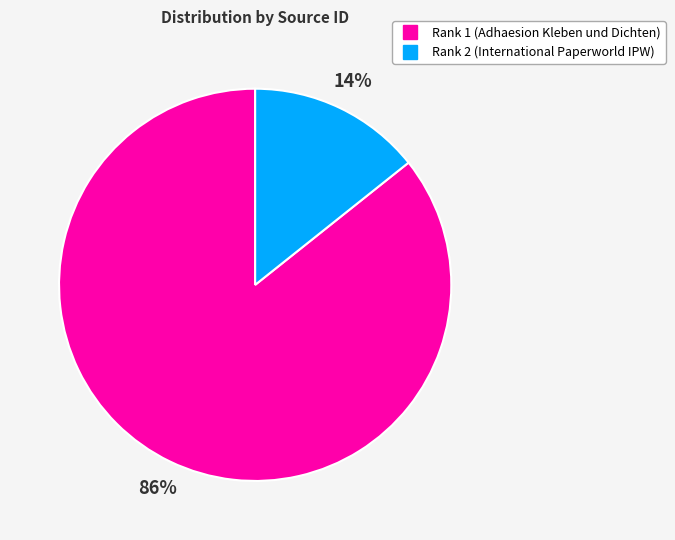

Is Rank 1 (Adhaesion Kleben und Dichten) the majority of the pie?

Yes